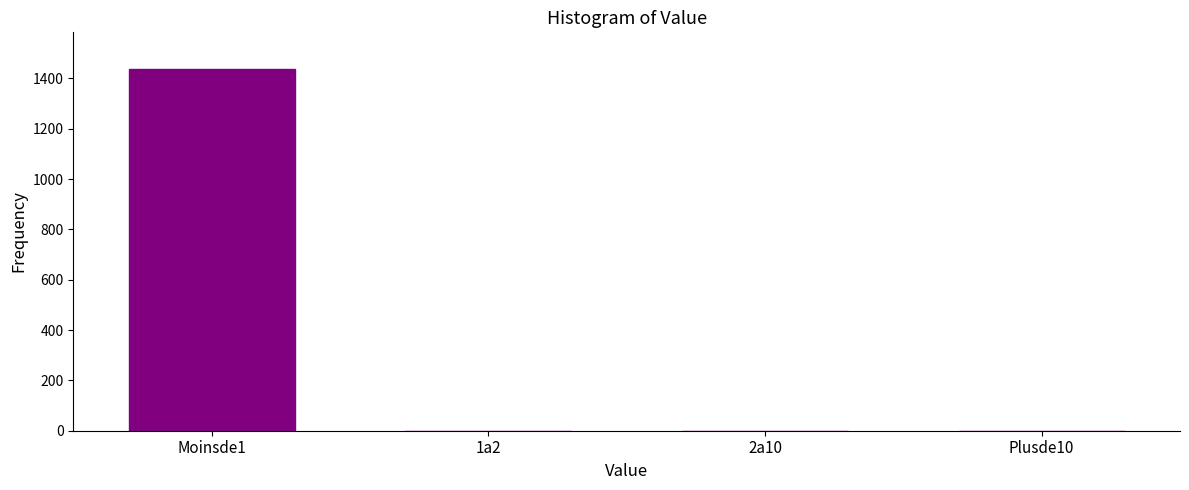

Reading right to left, list all the values displayed in this chart.

Plusde10=0	2a10=0	1a2=0	Moinsde1=1439